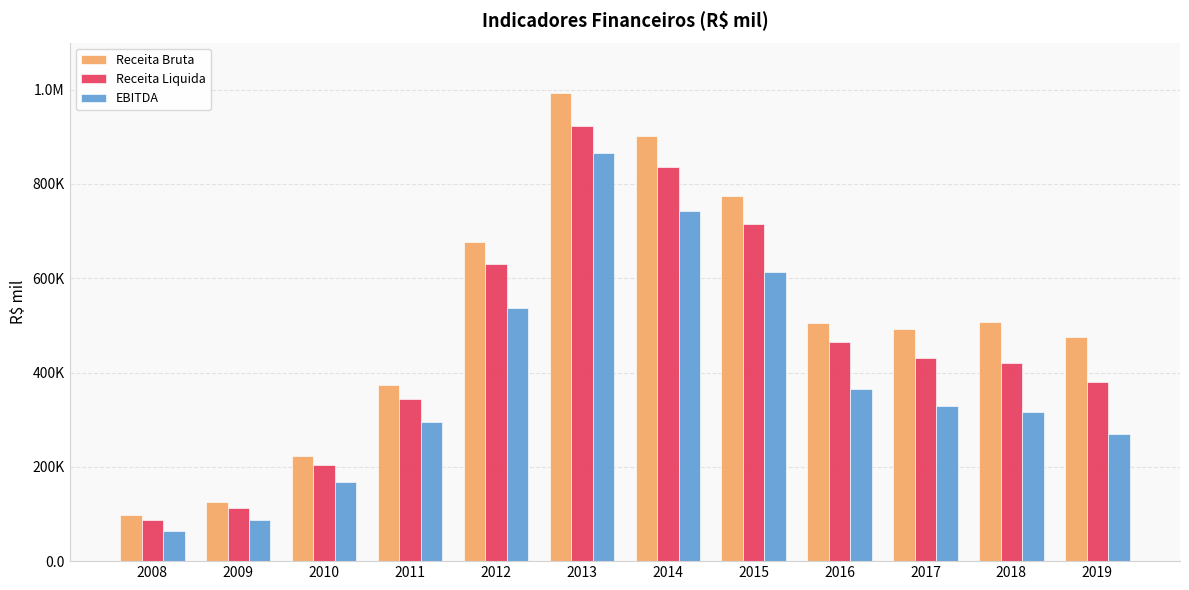

Where is EBITDA nearest to the value 465396?

2012